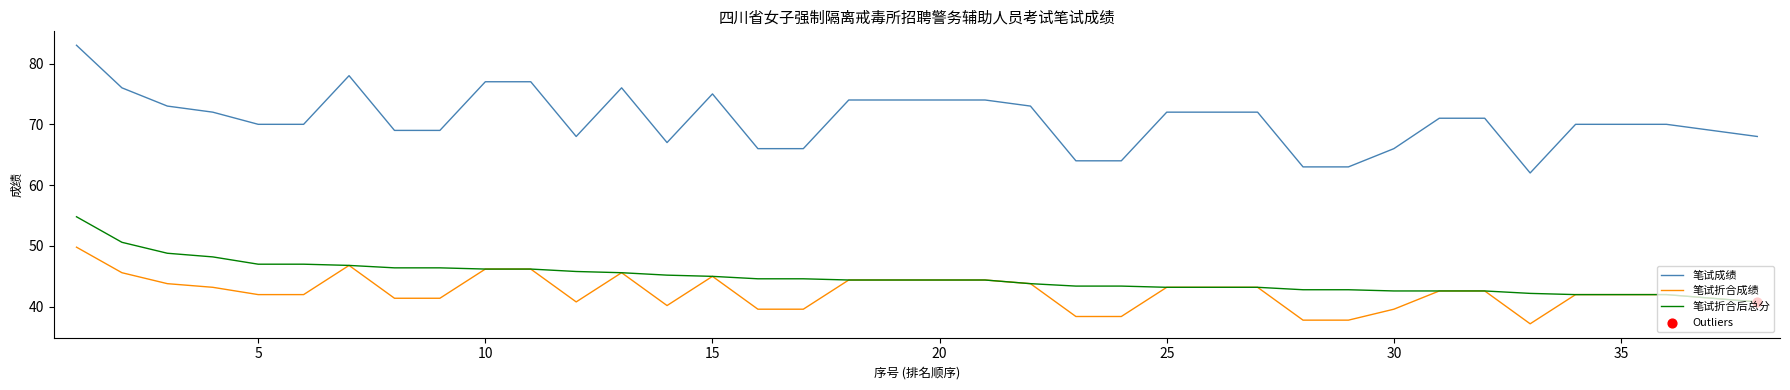

Which series has the widest spread of values?

笔试成绩